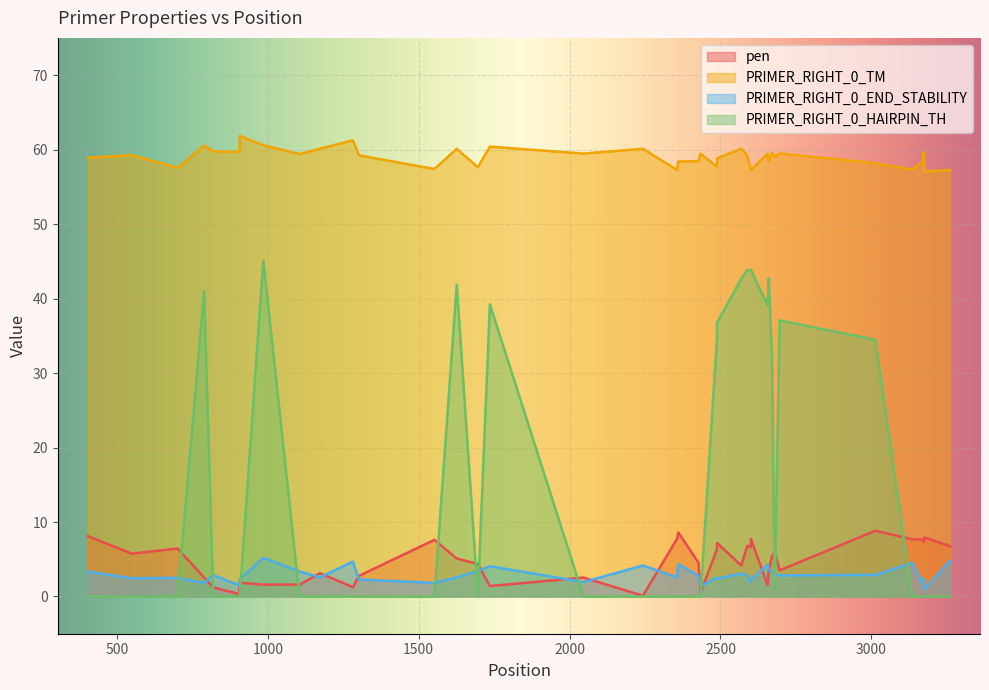

How many data points in PRIMER_RIGHT_0_END_STABILITY are less than 2?

9